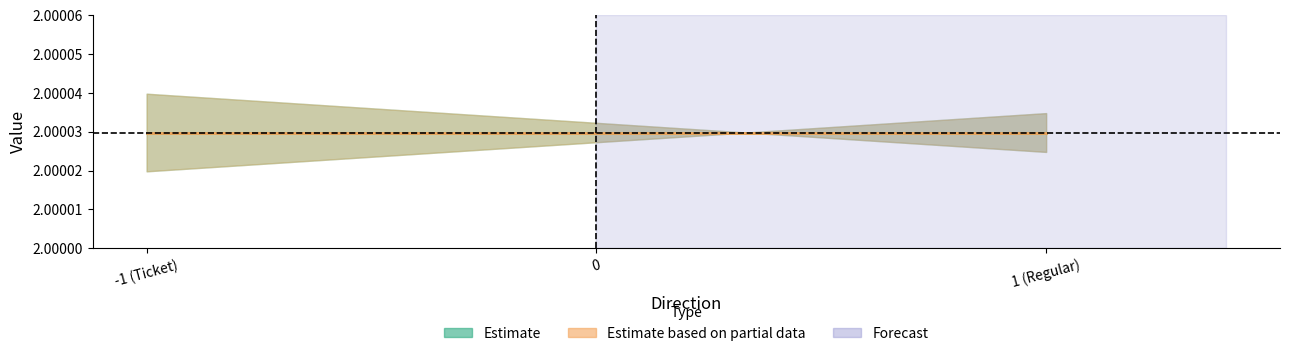

Is it true that io_index equals 0.9 at 1?

False